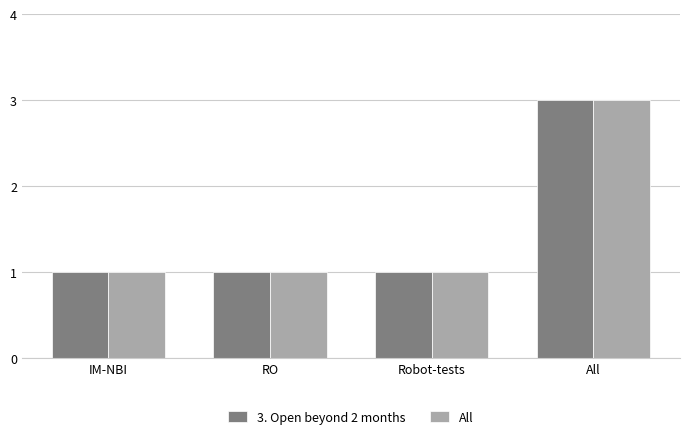

Reading left to right, extract all data points from this chart.

3. Open beyond 2 months: 1	1	1	3
All: 1	1	1	3